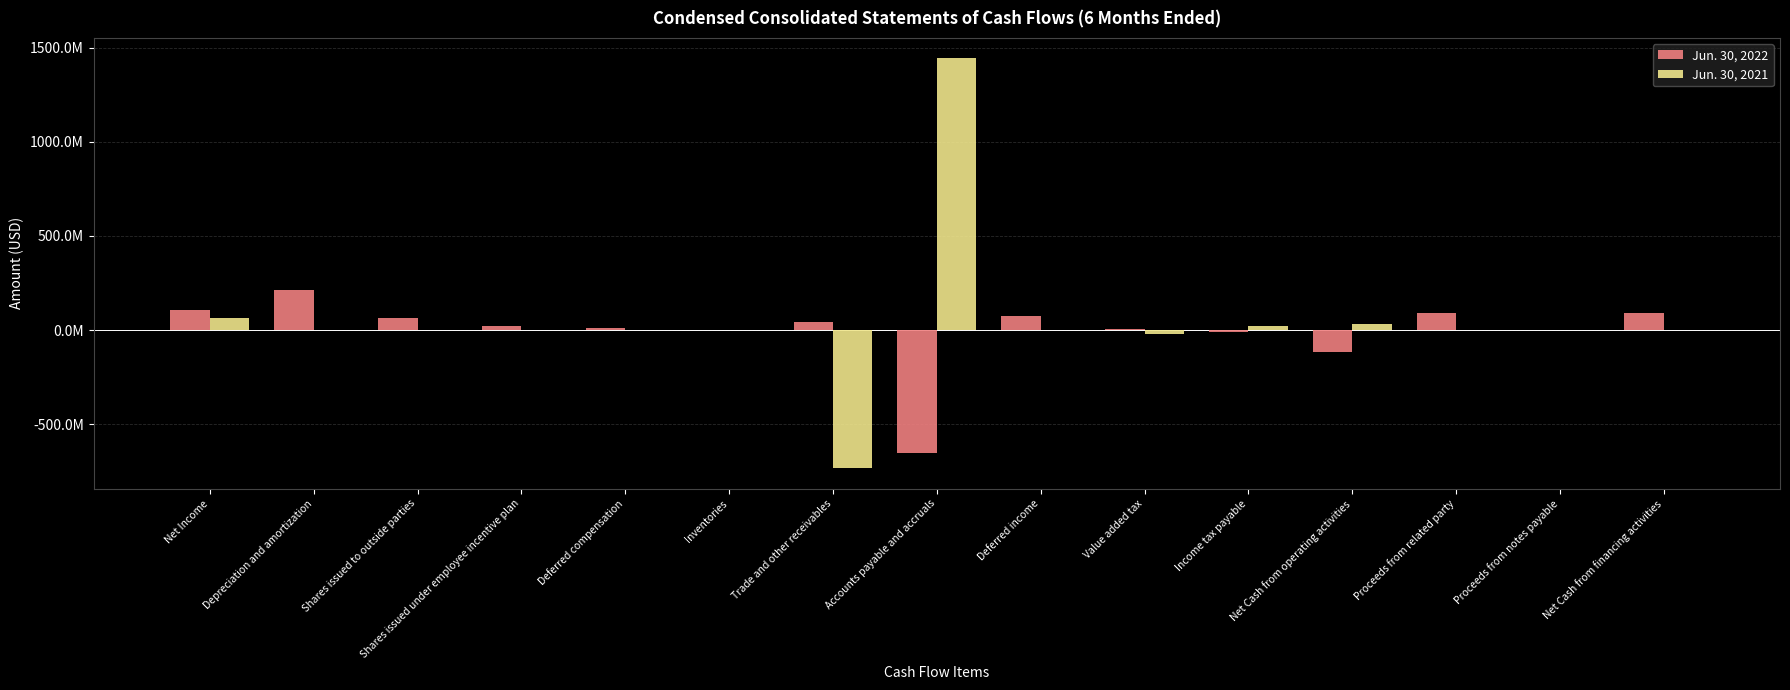

What is the label of the 7th bar from the right?

Deferred income